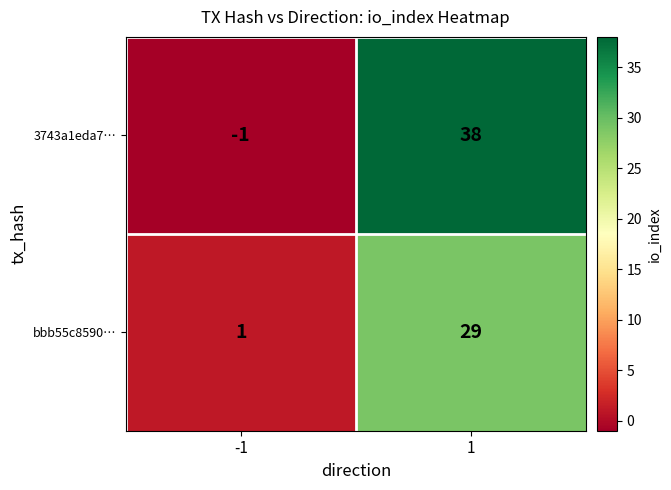

What is the difference between the highest and lowest values at 1?

9